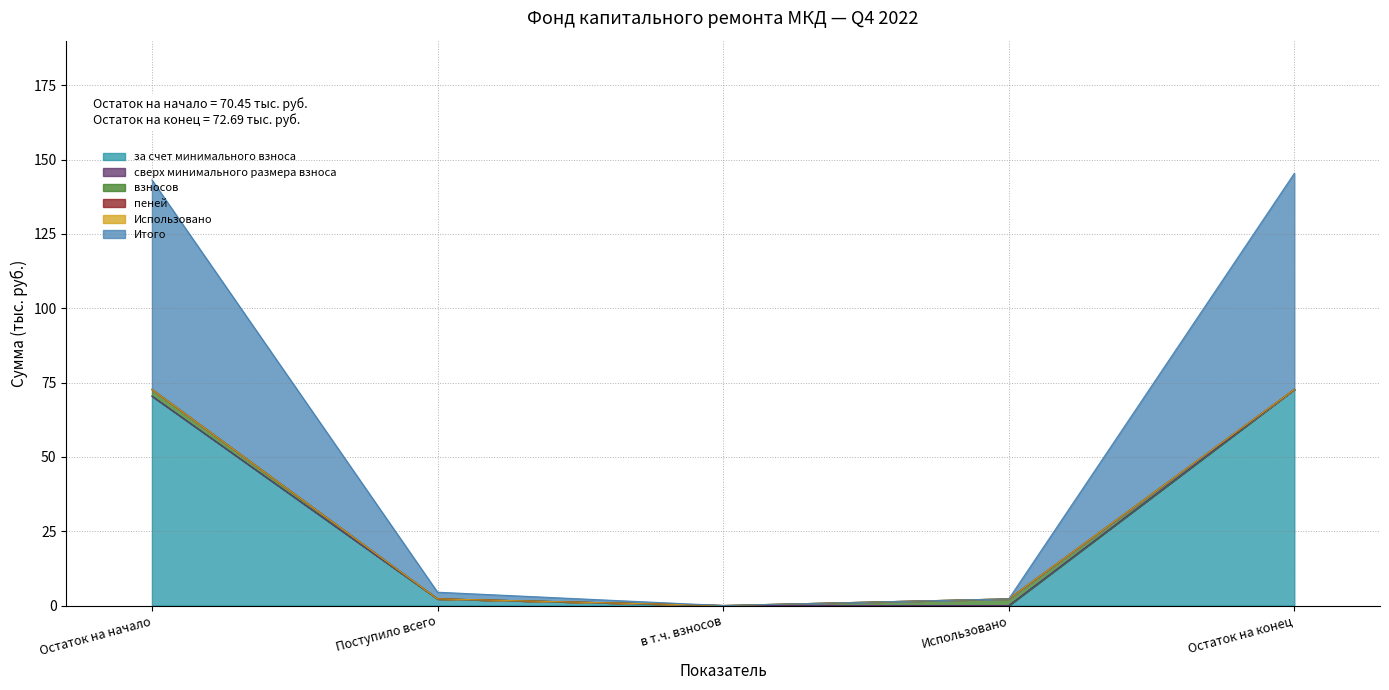

How many lines are shown in the chart?

6